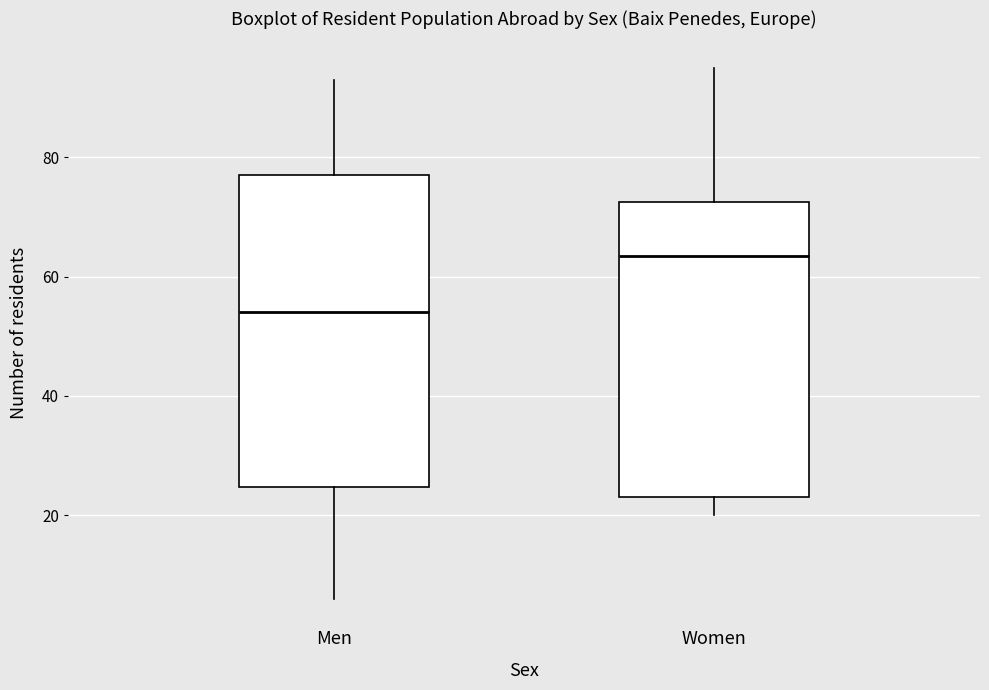

Comparing the boxes themselves (not the whiskers), which one is the tallest?

Men